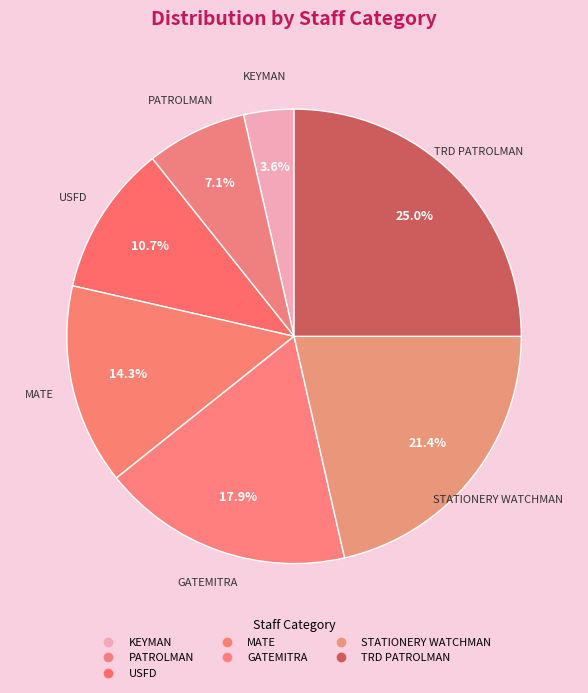

What is the largest slice in the pie chart?

TRD PATROLMAN